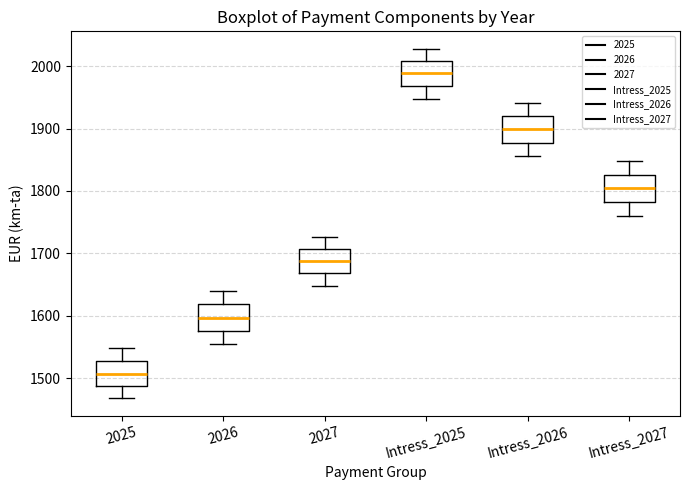

Reading left to right, read every box against the y-axis: the position of its median line, the range the box covers, and the ends of its whiskers. The values are not printed on the chart, so give them approximately, as read against the axis.

2025: median 1510, box 1490 to 1530, whiskers 1470 to 1550
2026: median 1600, box 1580 to 1620, whiskers 1550 to 1640
2027: median 1690, box 1670 to 1710, whiskers 1650 to 1730
Intress_2025: median 1990, box 1970 to 2010, whiskers 1950 to 2030
Intress_2026: median 1900, box 1880 to 1920, whiskers 1860 to 1940
Intress_2027: median 1800, box 1780 to 1830, whiskers 1760 to 1850